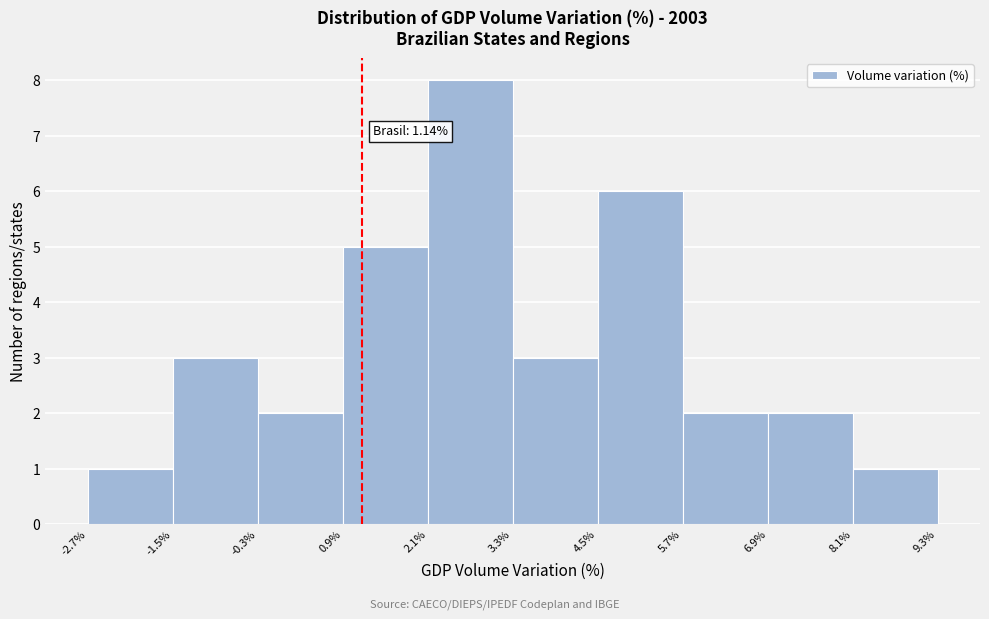

Which range on the x-axis has the tallest bar?

2.1% to 3.3%